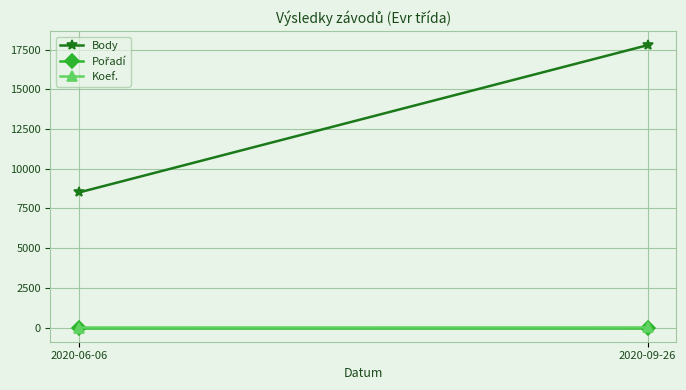

Which series has the largest total across all categories?

Body